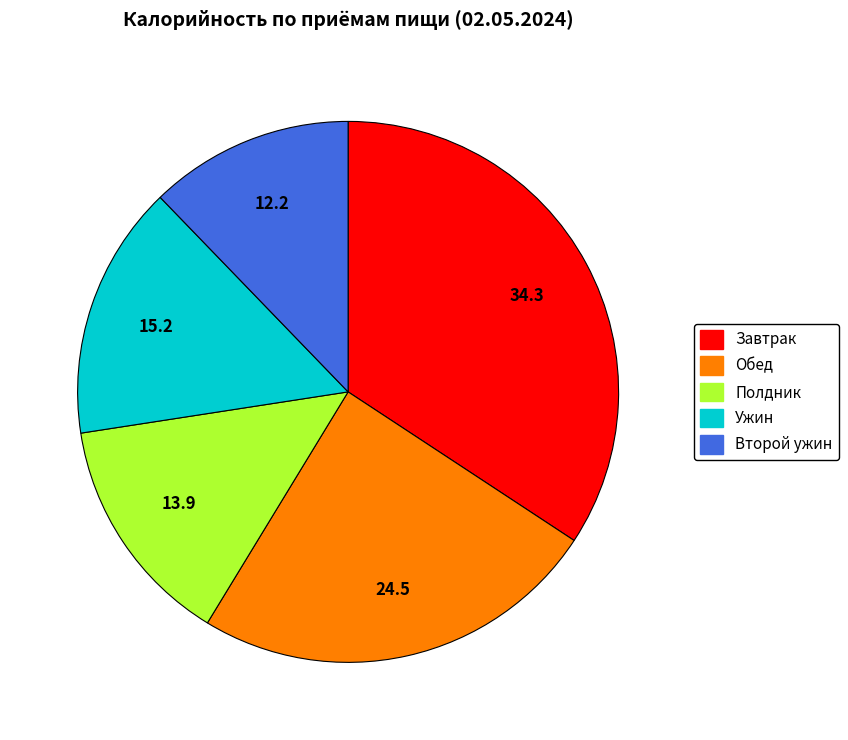

Combined, do Завтрак and Второй ужин account for over 50%?

No